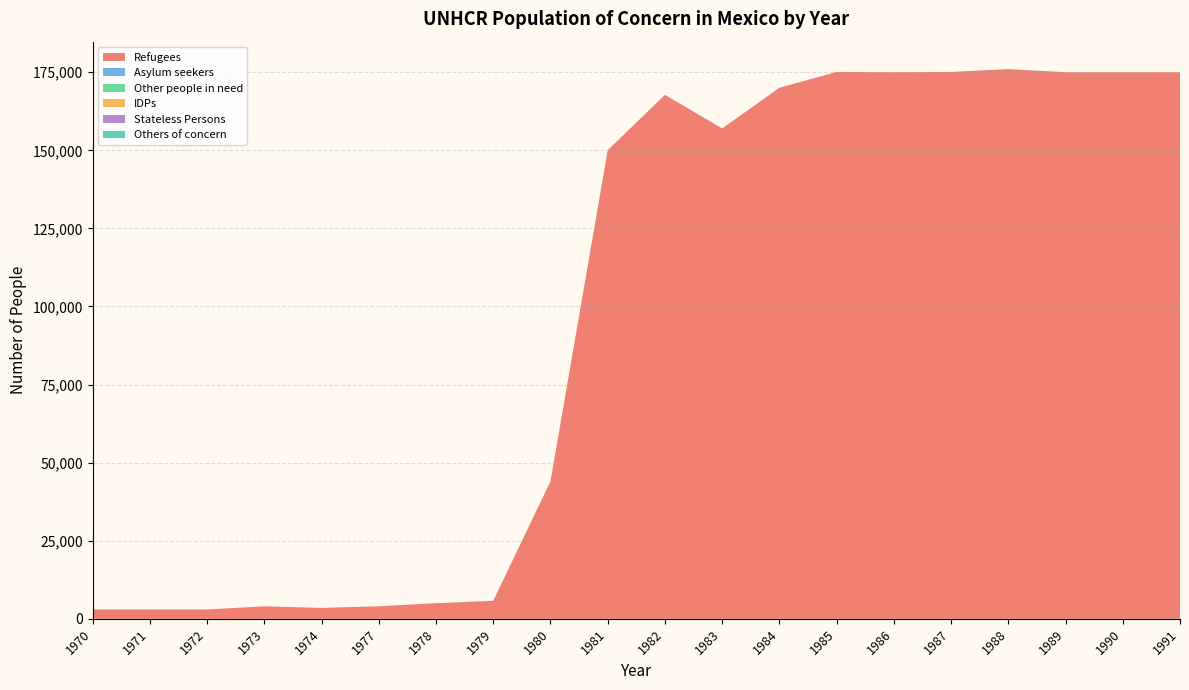

Between 1981 and 1980, which is larger?

1981